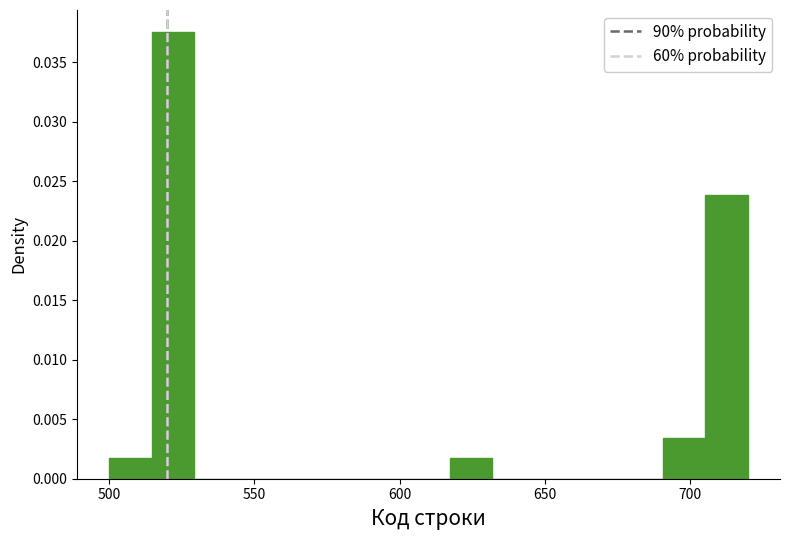

Read against the x-axis, roughly where is the centre of the tallest bar?

520